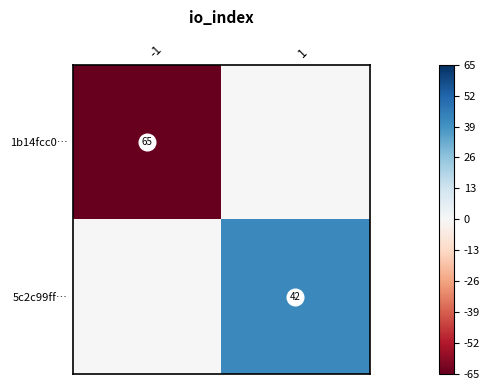

What is the smallest value displayed?

-65